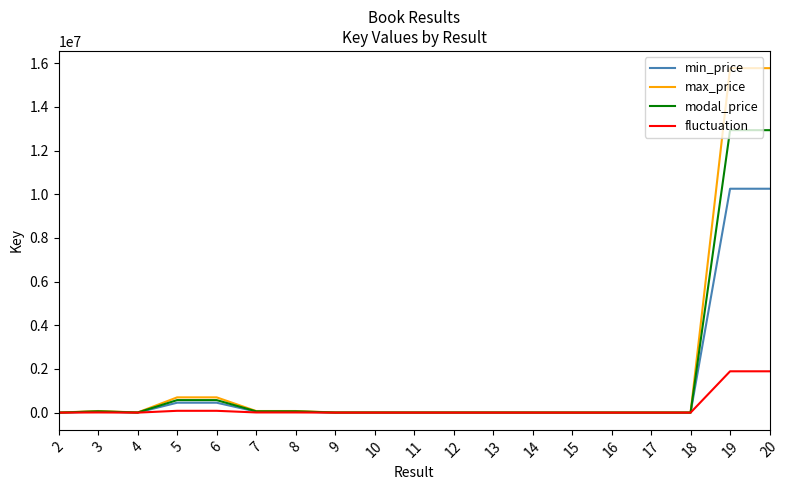

How many lines are shown in the chart?

4